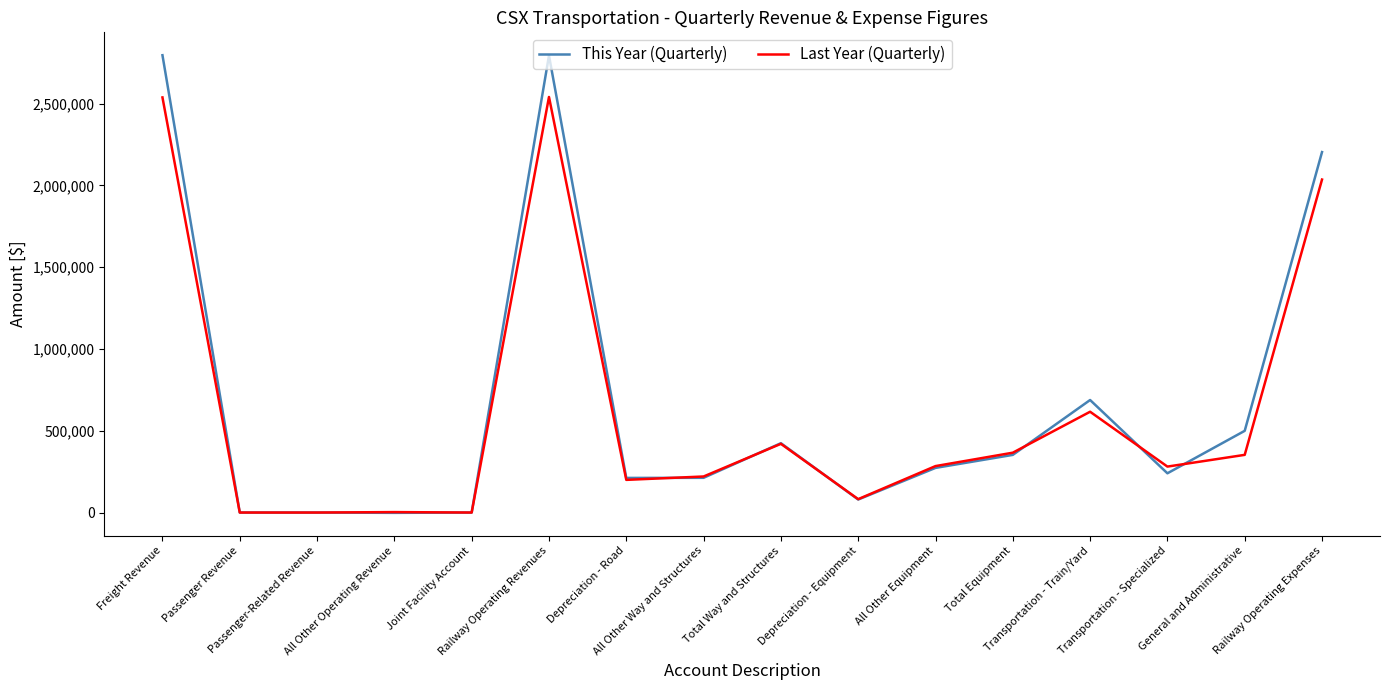

Which series has the largest range (max minus min)?

This Year (Quarterly)